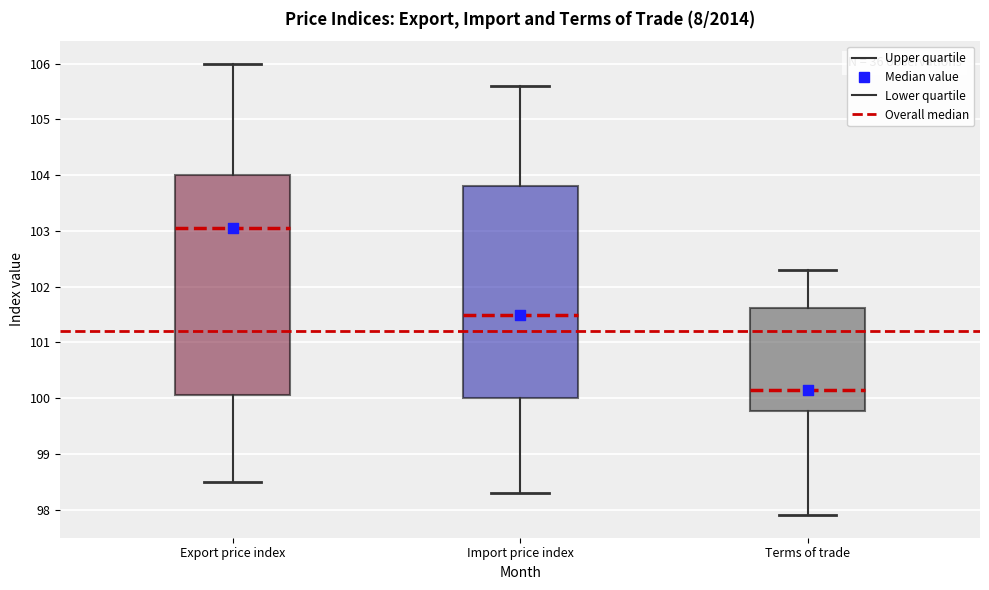

Which box has the lowest median line?

Terms of trade